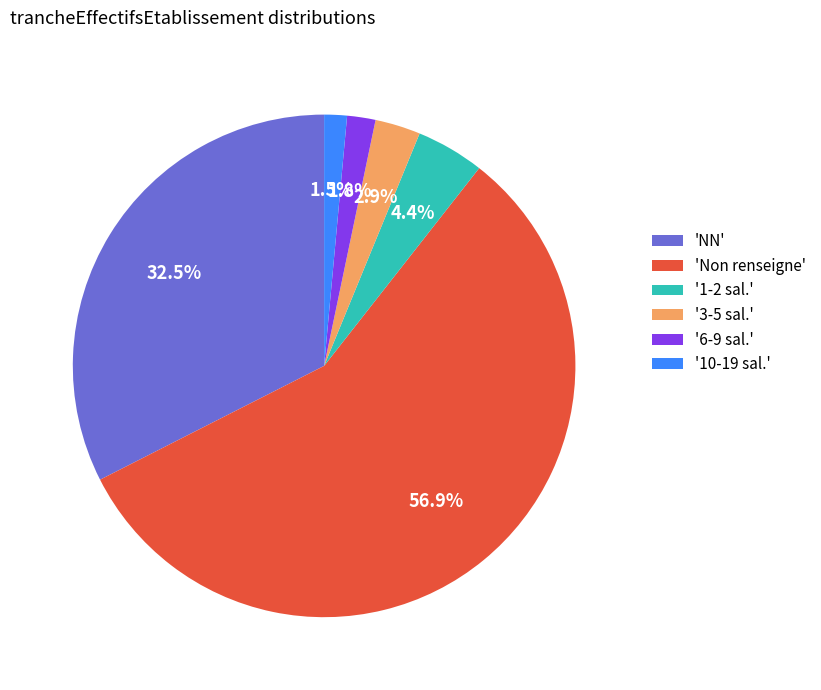

Which category has the biggest portion of the pie?

'Non renseigne'